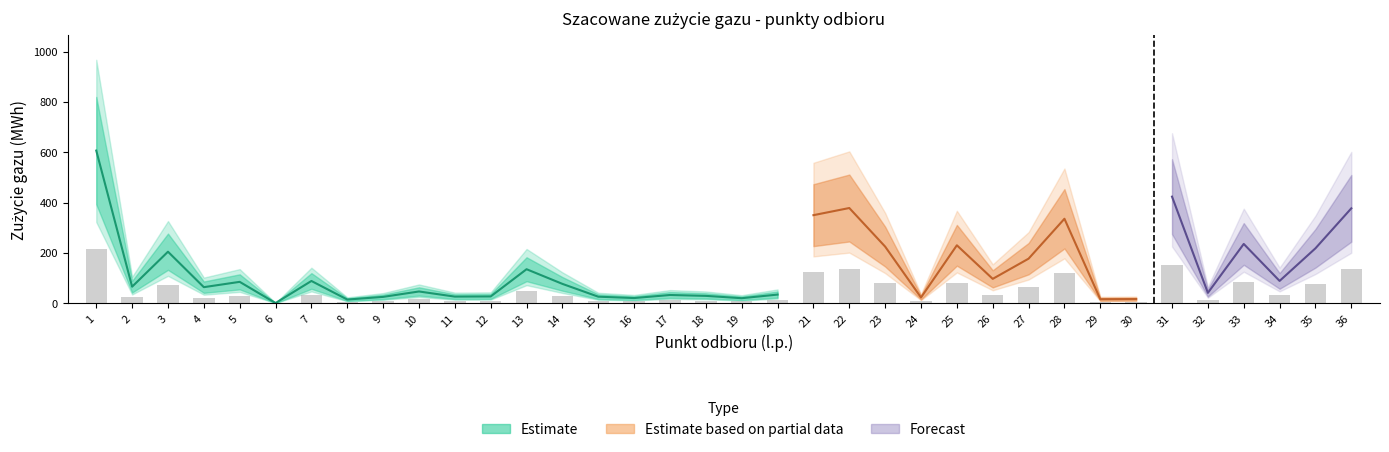

Are the bars grouped side by side (vs. stacked)?

No